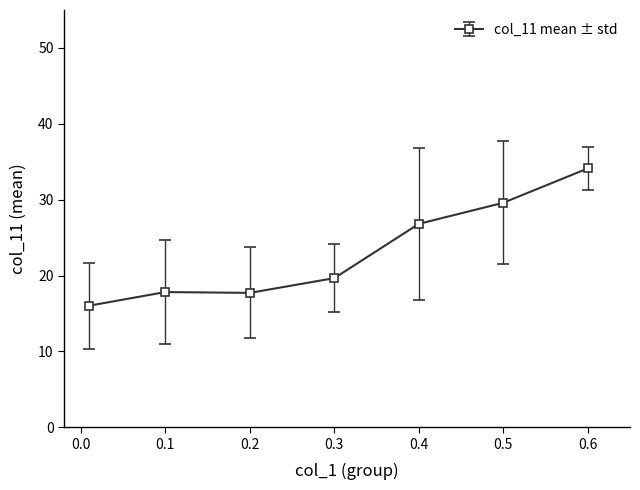

True or false: the data has more than 2 interior local peaks.

False